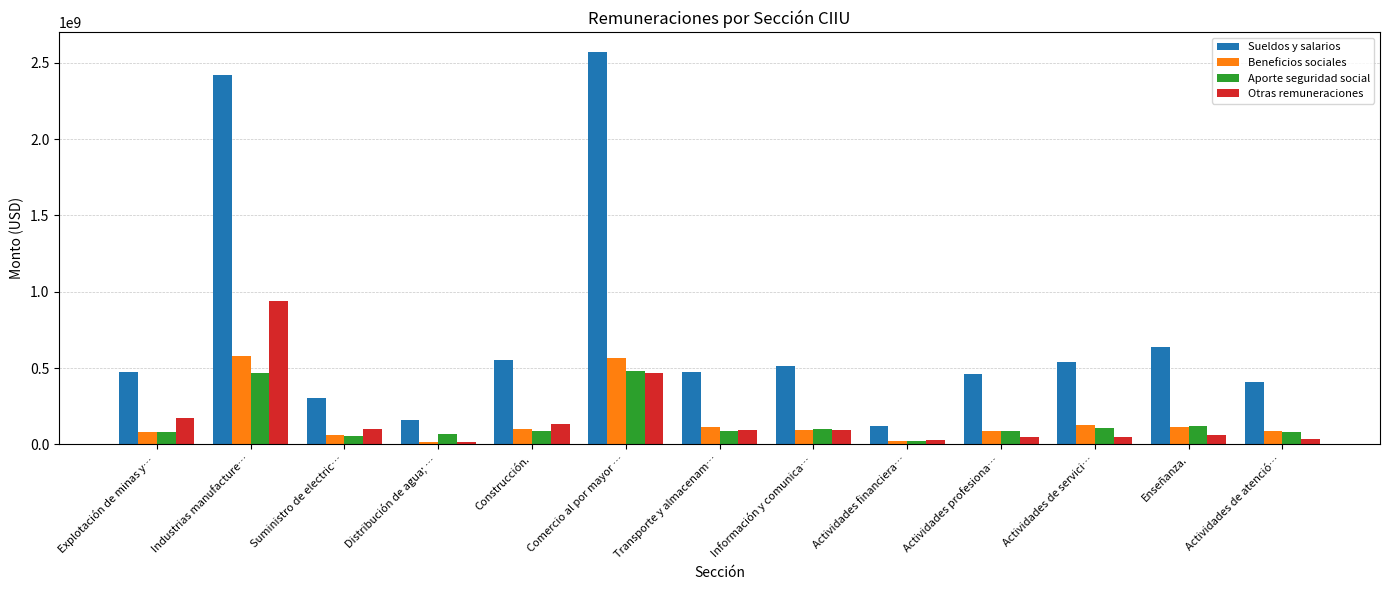

Is the value of Beneficios sociales at Construcción. greater than the value of Sueldos y salarios at Industrias manufacture…?

No